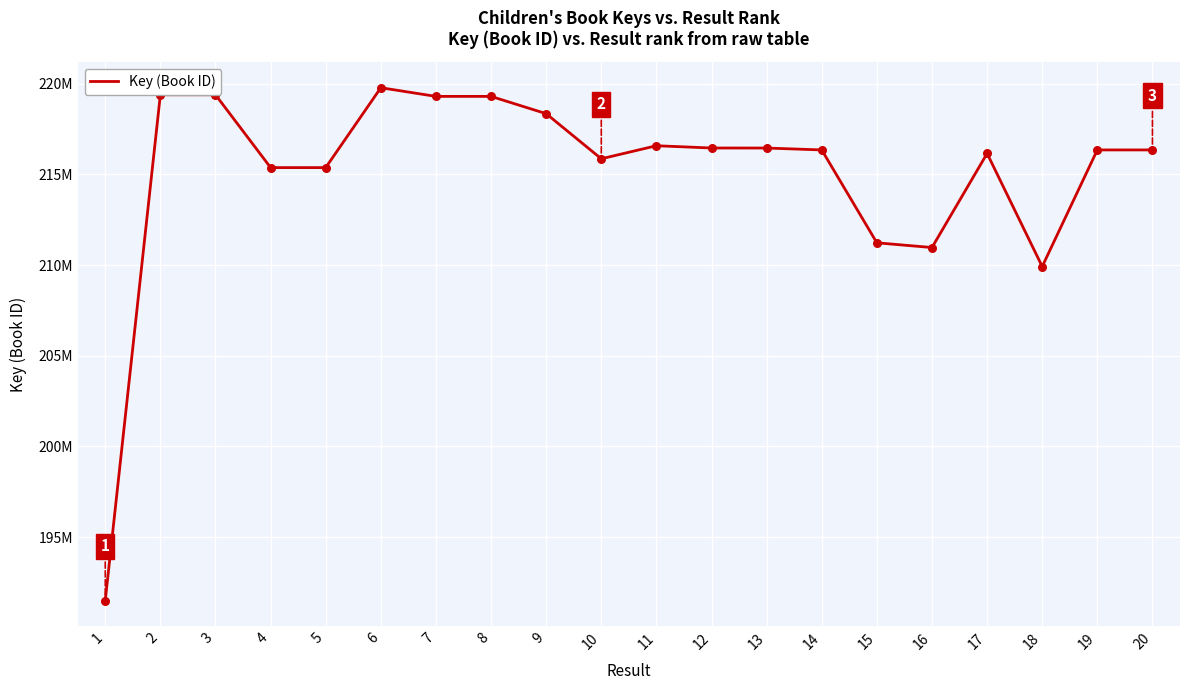

Does the chart have visible grid lines?

Yes